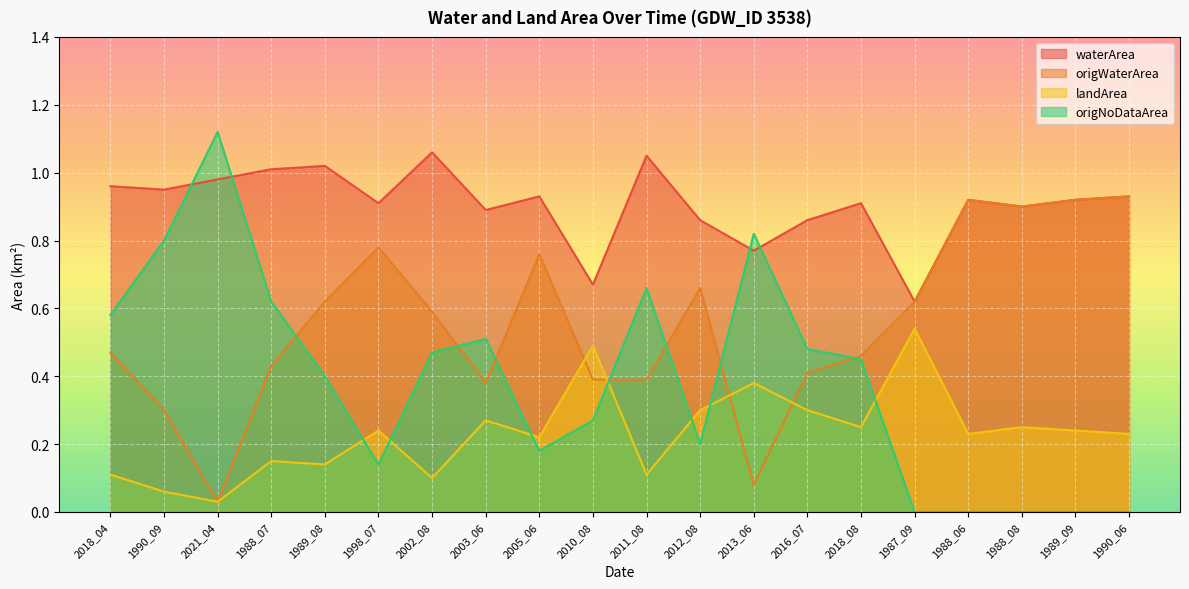

In waterArea, how many points are lower than both neighbors (excluding endpoints)?

7